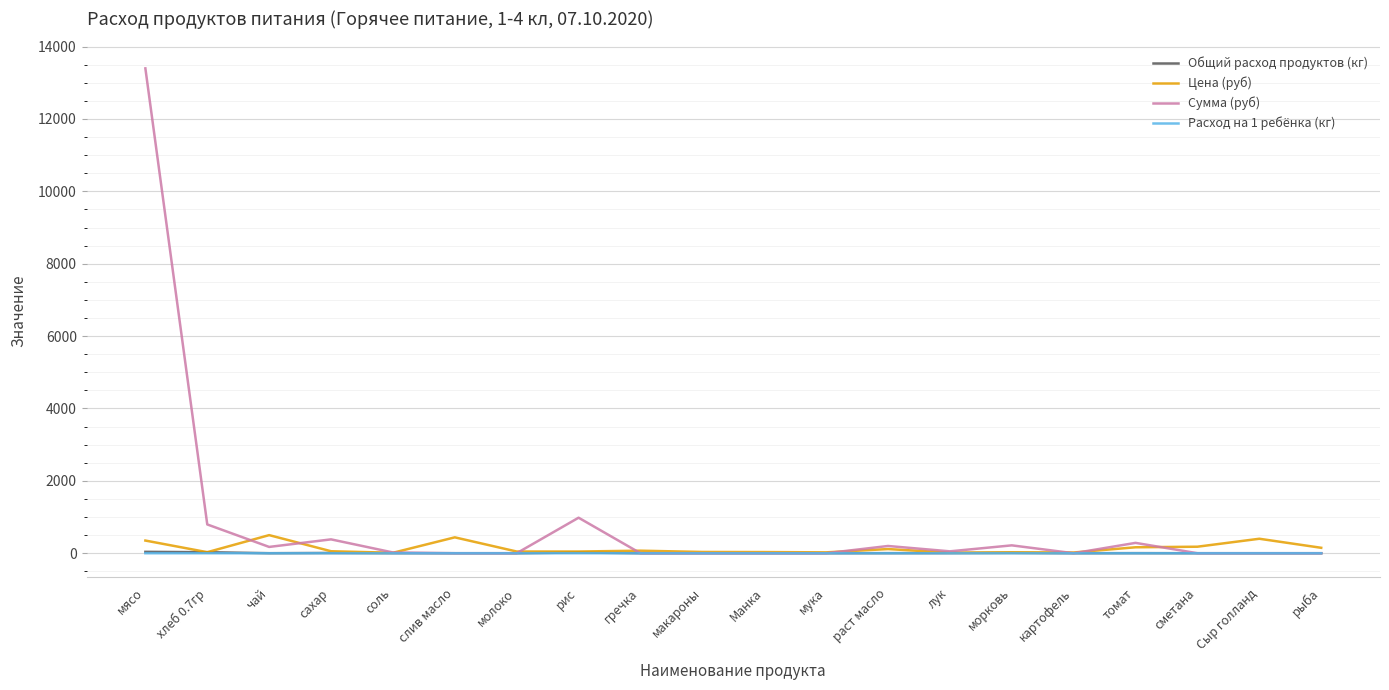

The Сумма (руб) series shows 0.0 at слив масло. True or false?

True